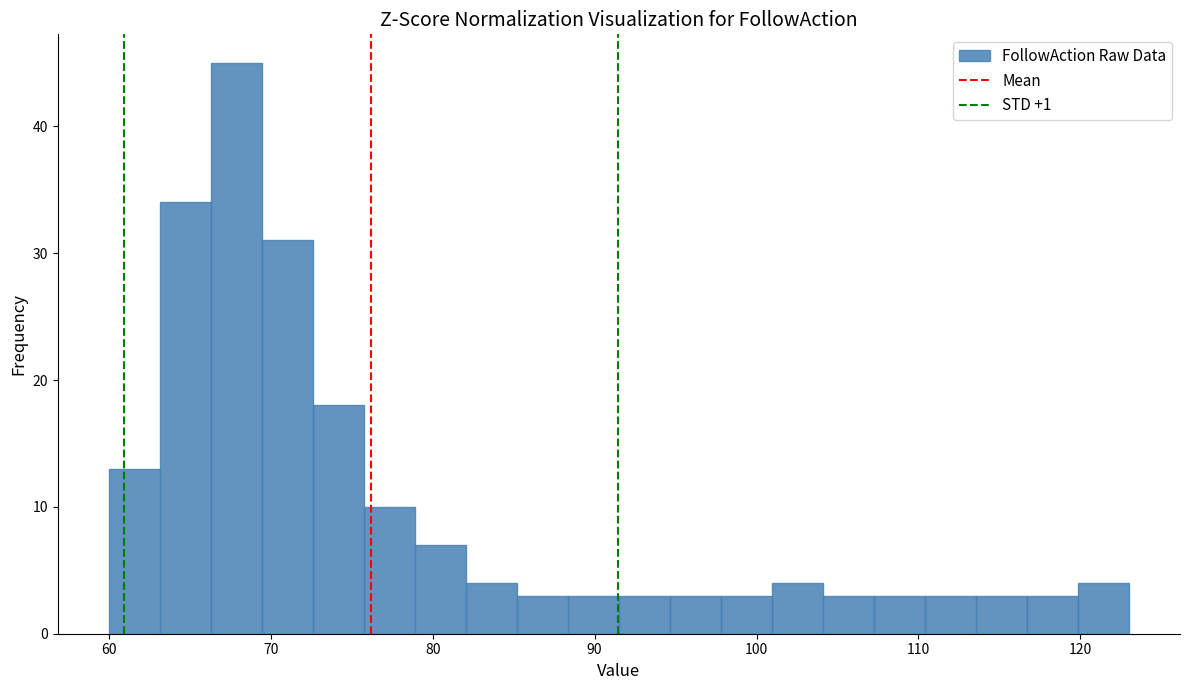

Read against the x-axis, roughly where is the centre of the tallest bar?

68